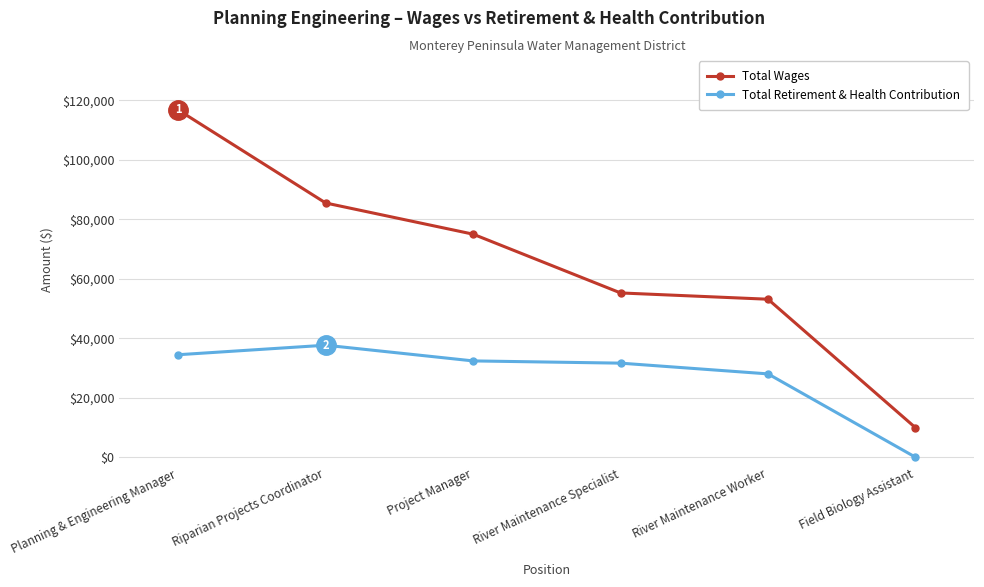

What is the difference between the maximum and minimum values in the Total Wages series?

106804